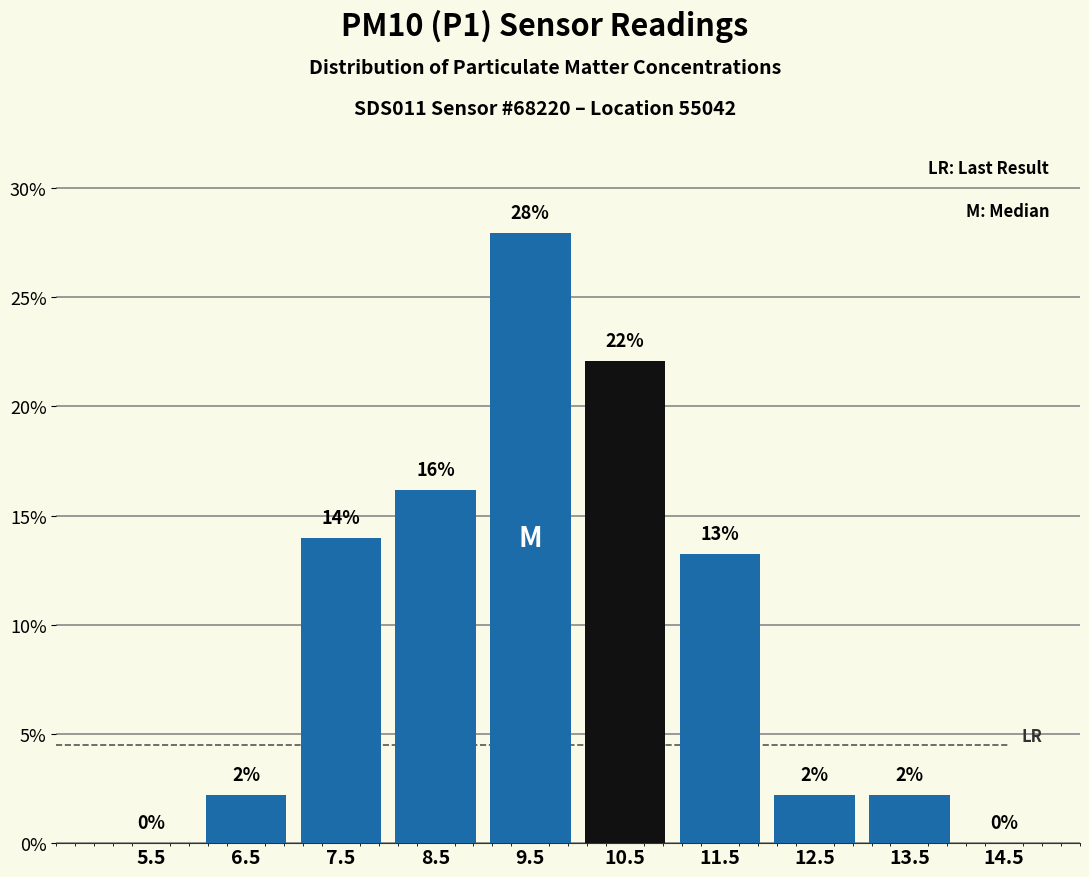

Over which range of the x-axis is the bar tallest?

9 to 10